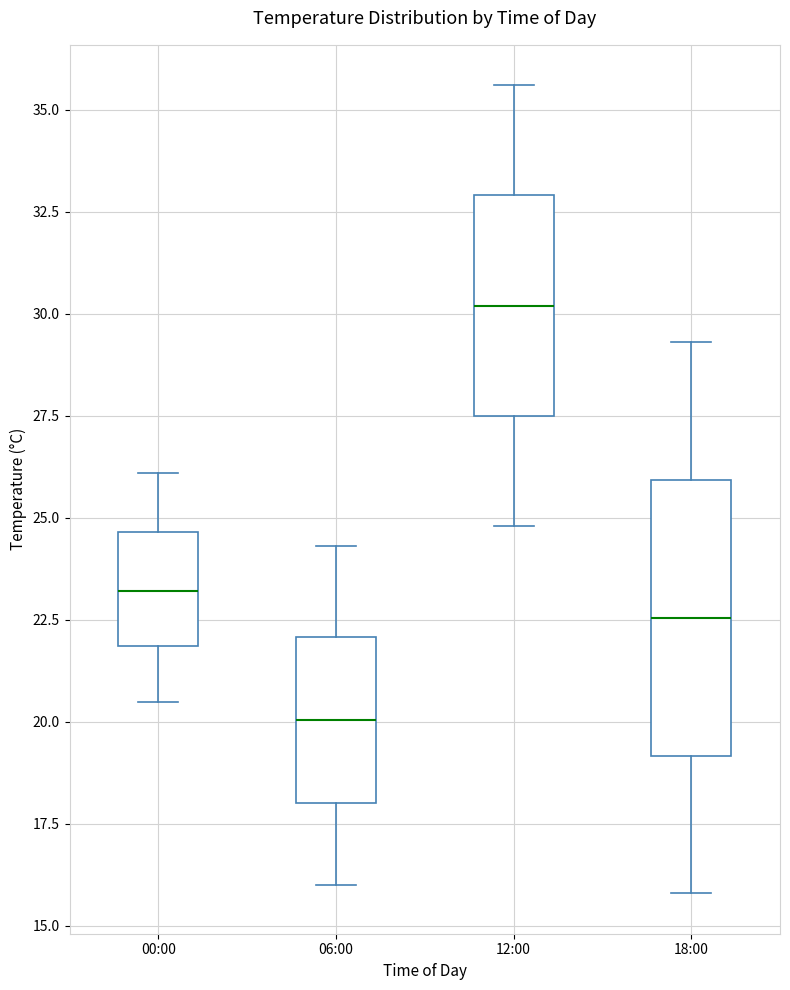

Comparing the boxes themselves (not the whiskers), which one is the tallest?

18:00